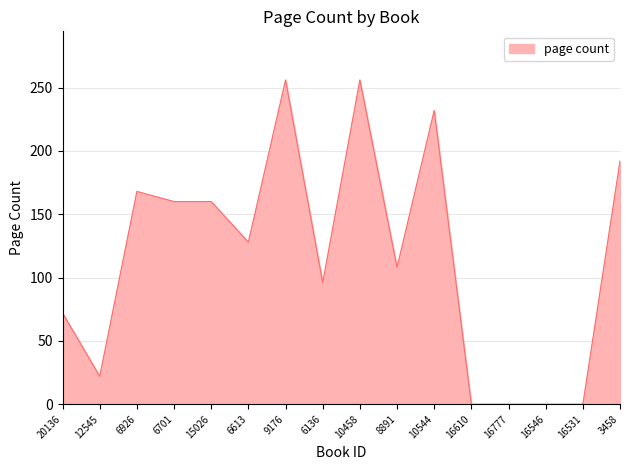

At which label does the data first exceed 128?

6926